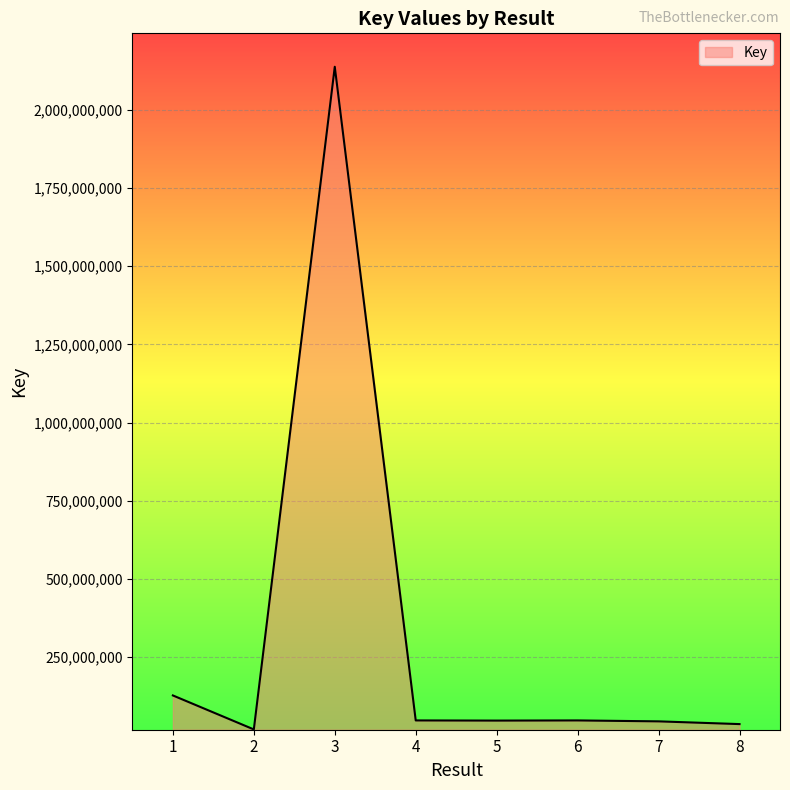

What is the sum of all values?

2508942297